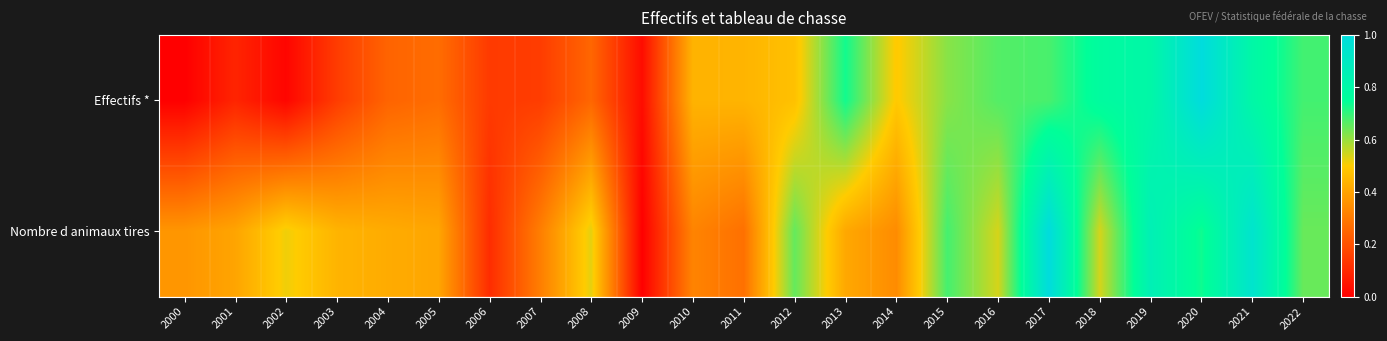

Rank the series by their average value, from lowest to highest.

Effectifs *, Nombre d animaux tires